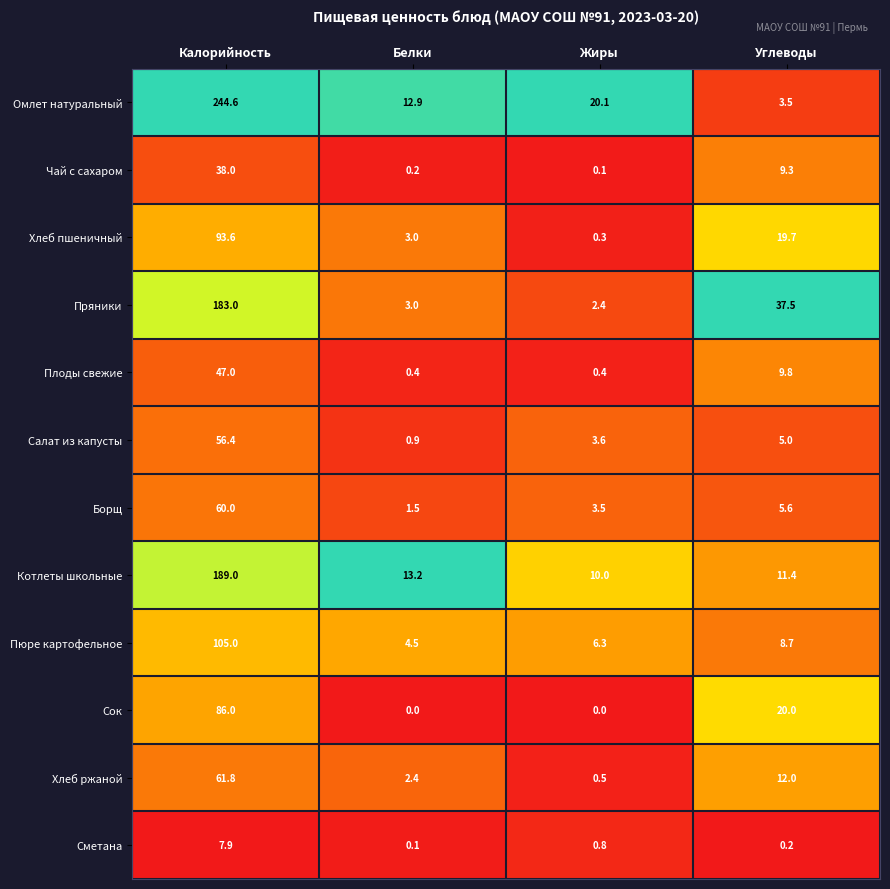

What is the average value of the Салат из капусты series?

16.5